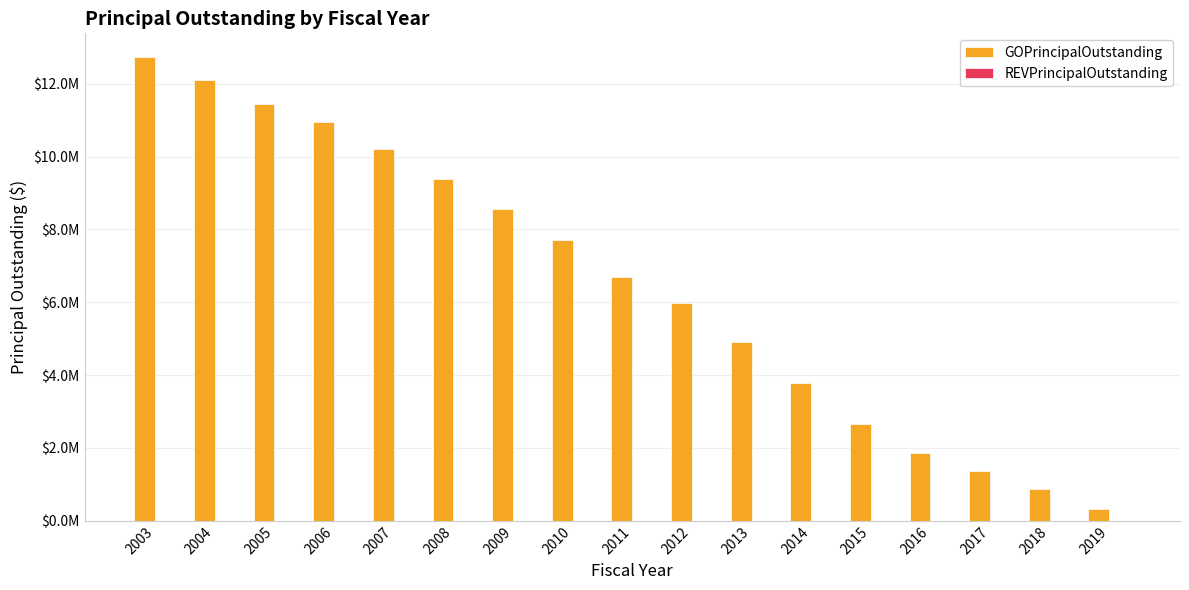

Does the chart contain any negative values?

No